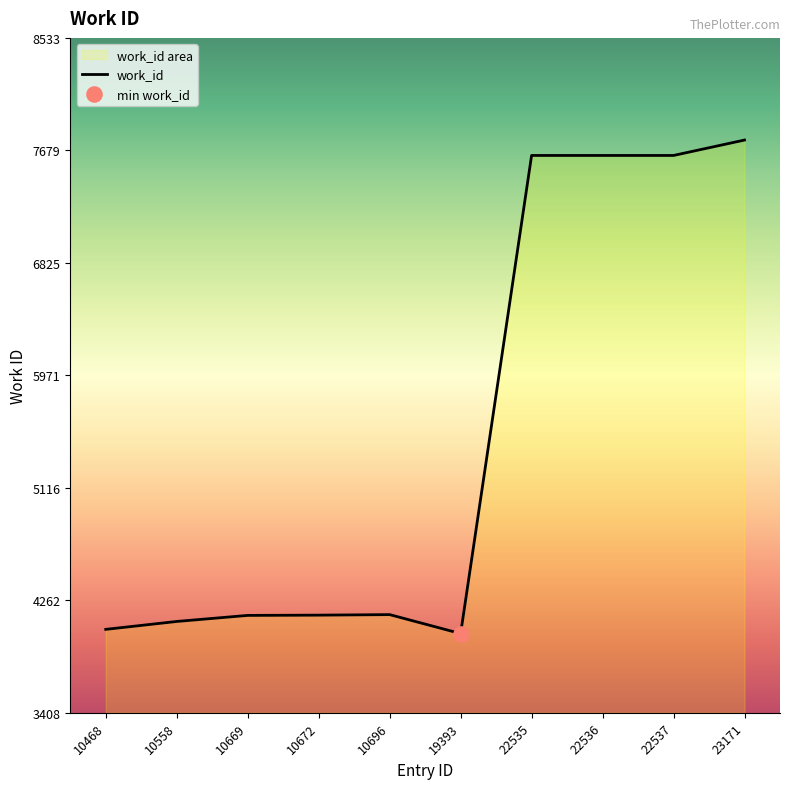

Approximately how many times larger is the value at 19393 compared to 22535?

0.5